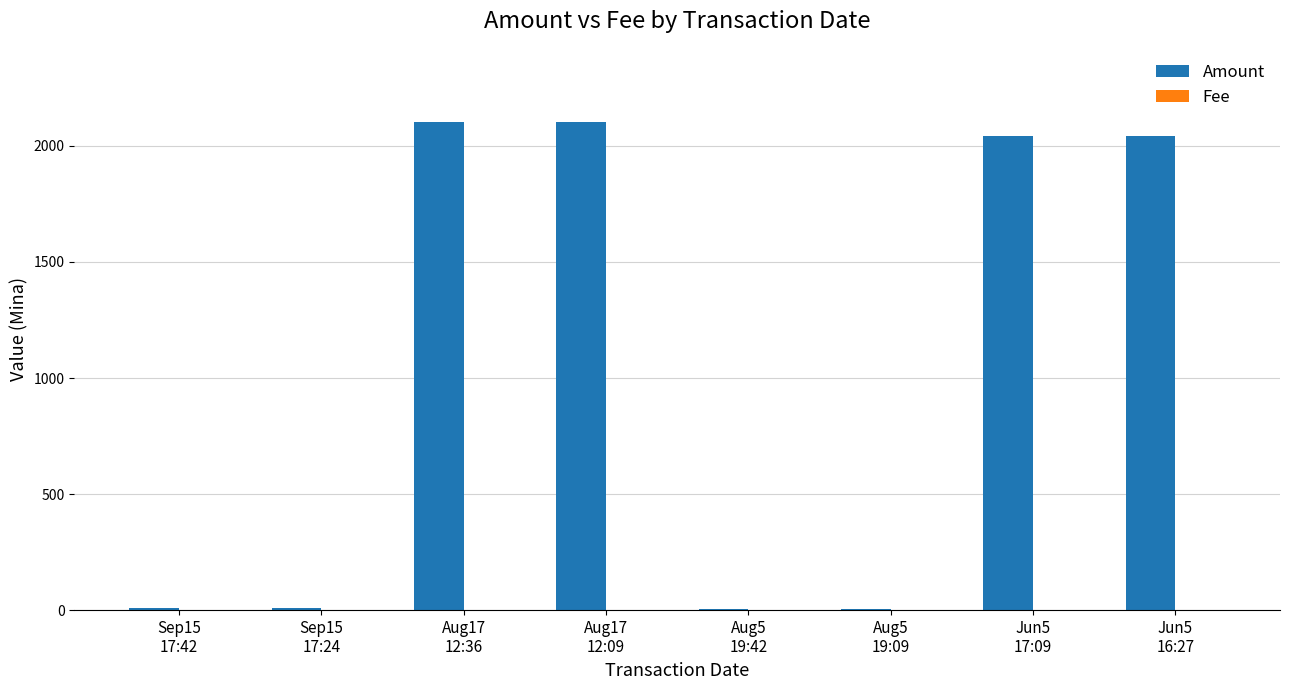

What is the sum of all Amount values?

8315.7